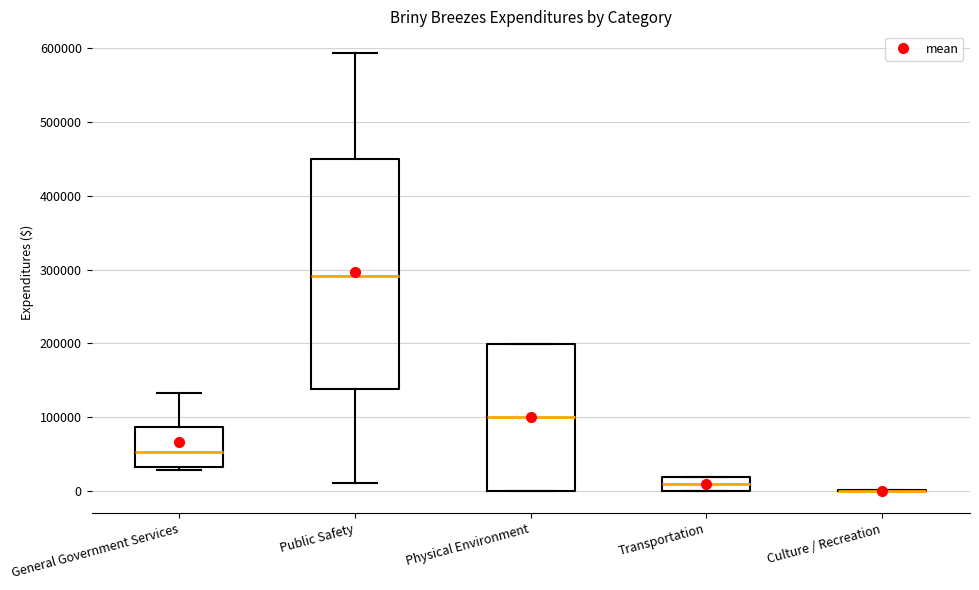

Which box is the tallest, from its lower edge to its upper edge?

Public Safety